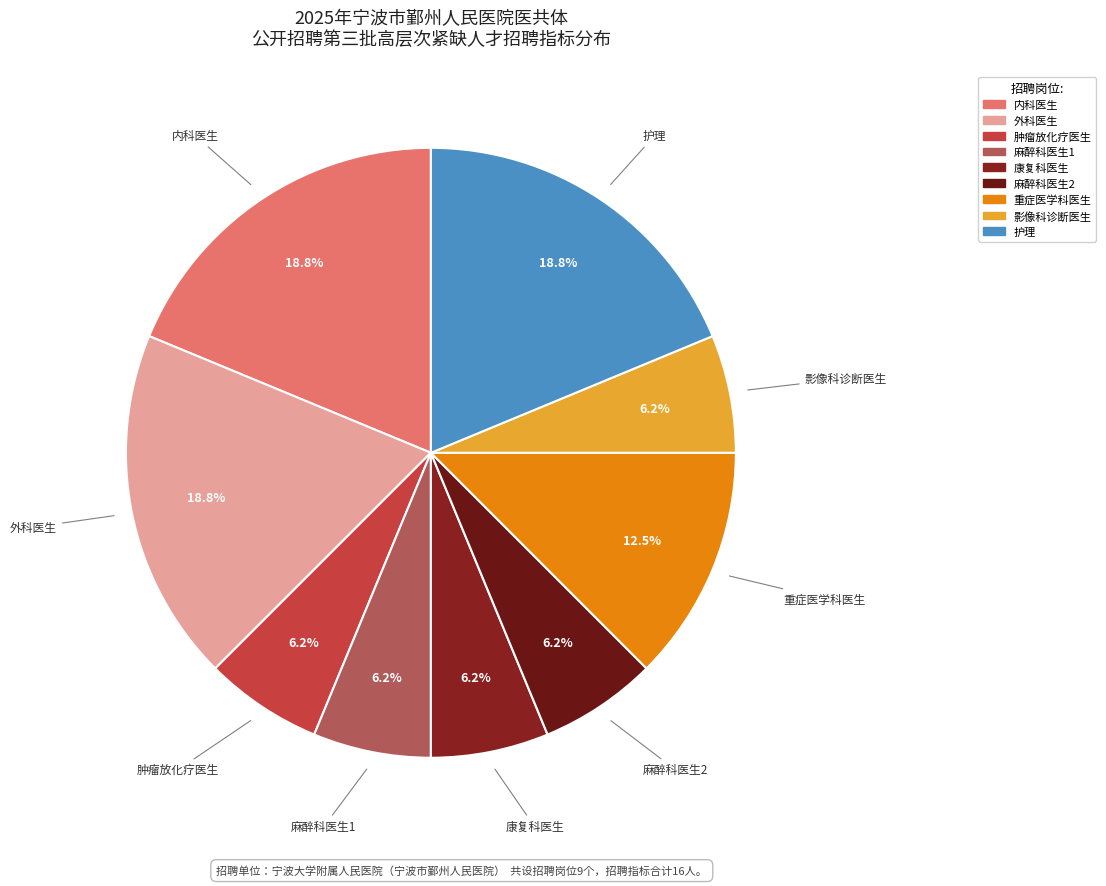

Does 麻醉科医生1 account for over 50% of the chart?

No